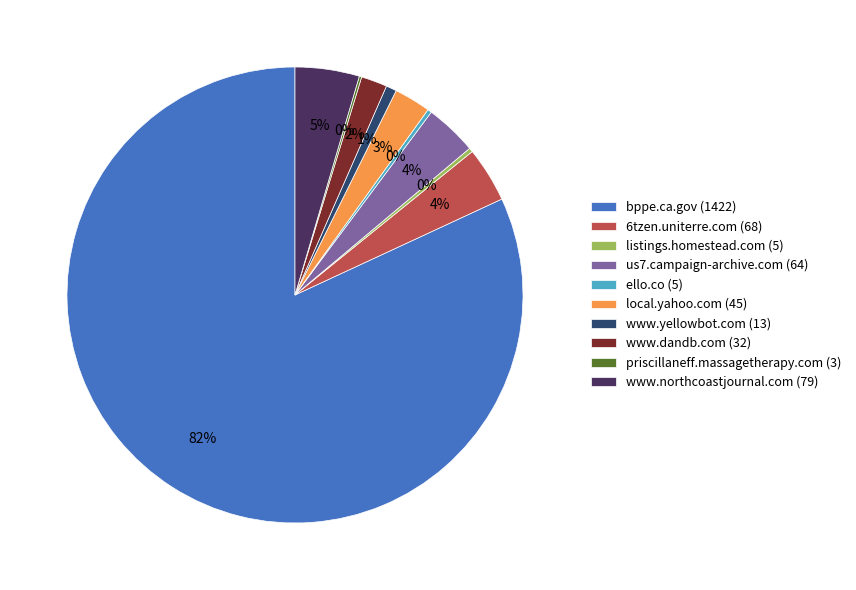

What is the largest slice in the pie chart?

bppe.ca.gov (1422)